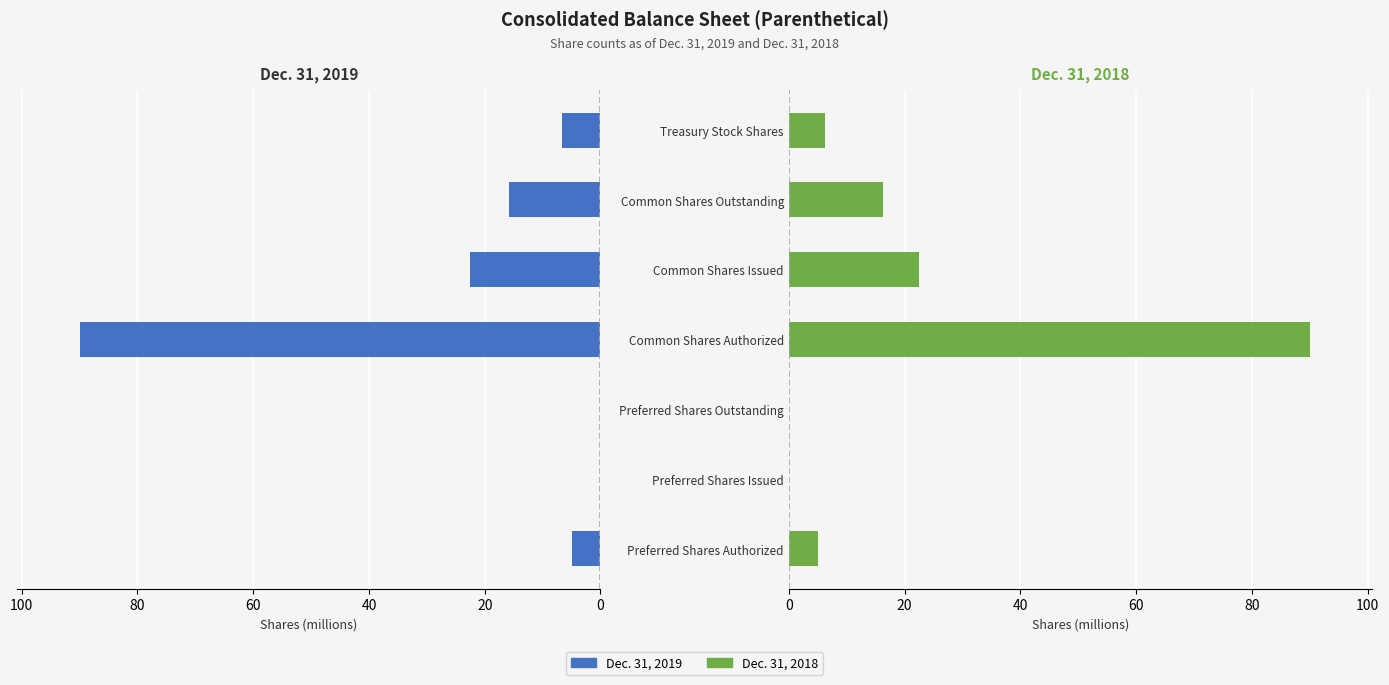

List the series in order of their overall mean, highest first.

Dec. 31, 2019, Dec. 31, 2018